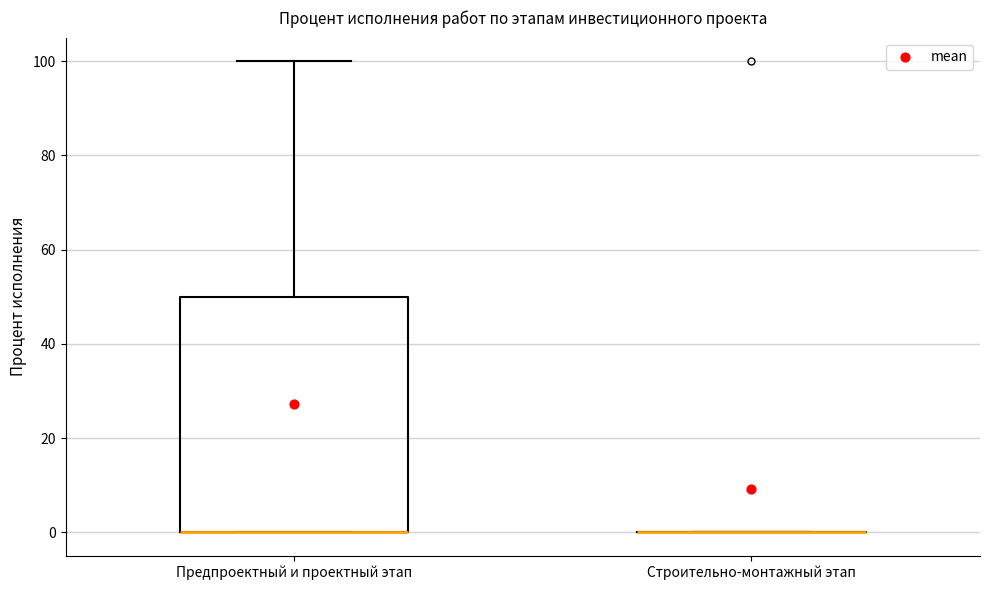

Reading left to right, transcribe this box plot: for each box, give where its median line is, the range the box spans, and where its two whiskers end, as read against the y-axis. The values are not printed on the chart, so give them approximately, as read against the axis.

Предпроектный и проектный этап: median 0 (drawn on the box's lower edge), box 0 to 50, whiskers 0 to 100
Строительно-монтажный этап: box collapsed to a line at 0, whiskers 0 to 0